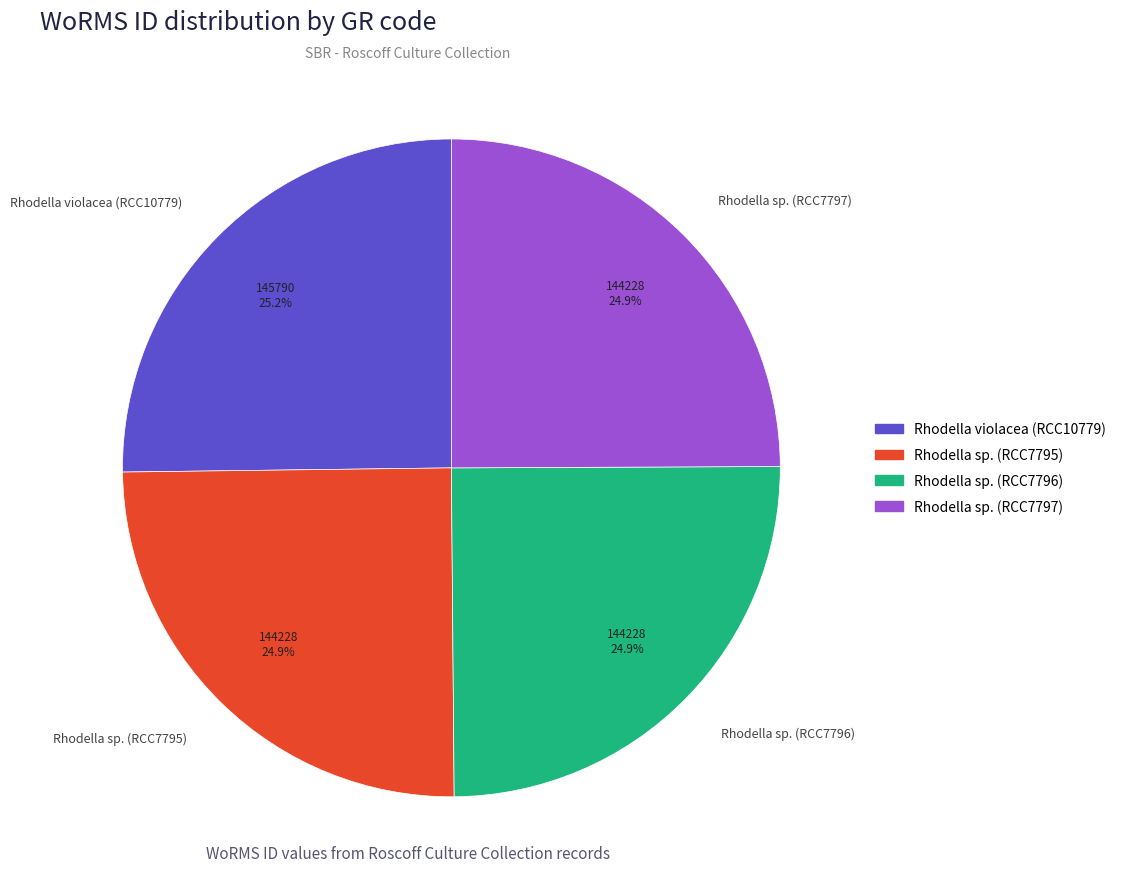

What is the ratio of the value at Rhodella sp. (RCC7795) to the value at Rhodella sp. (RCC7797)?

1.0